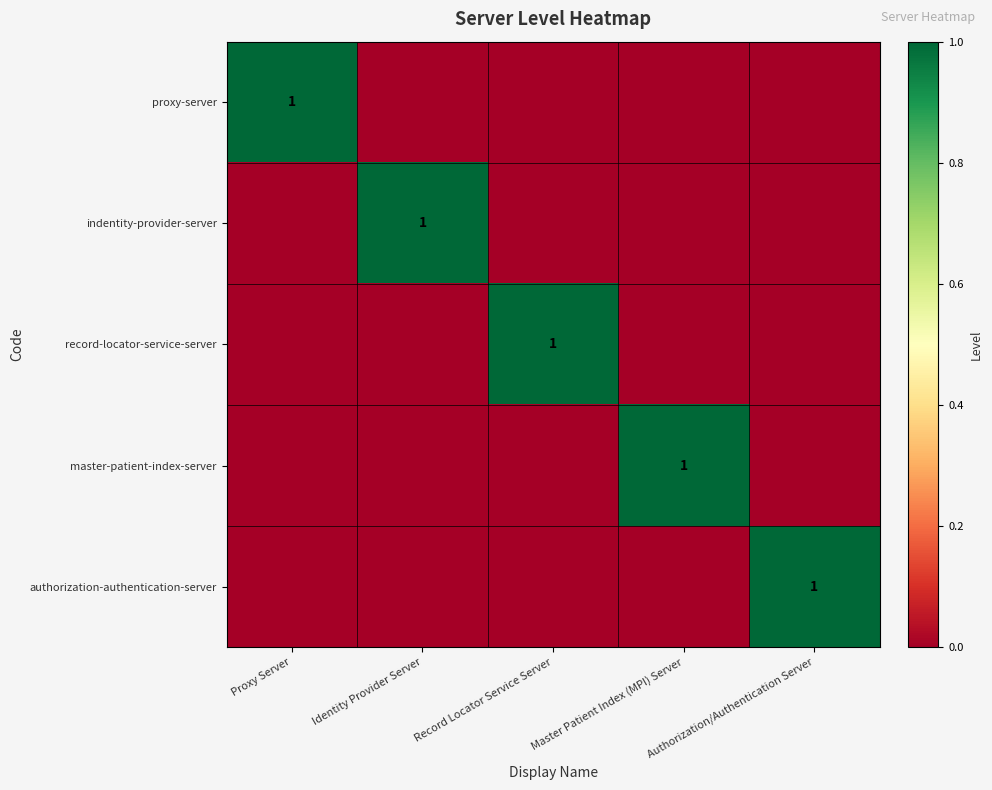

The value of master-patient-index-server at Master Patient Index (MPI) Server is 1. True or false?

True